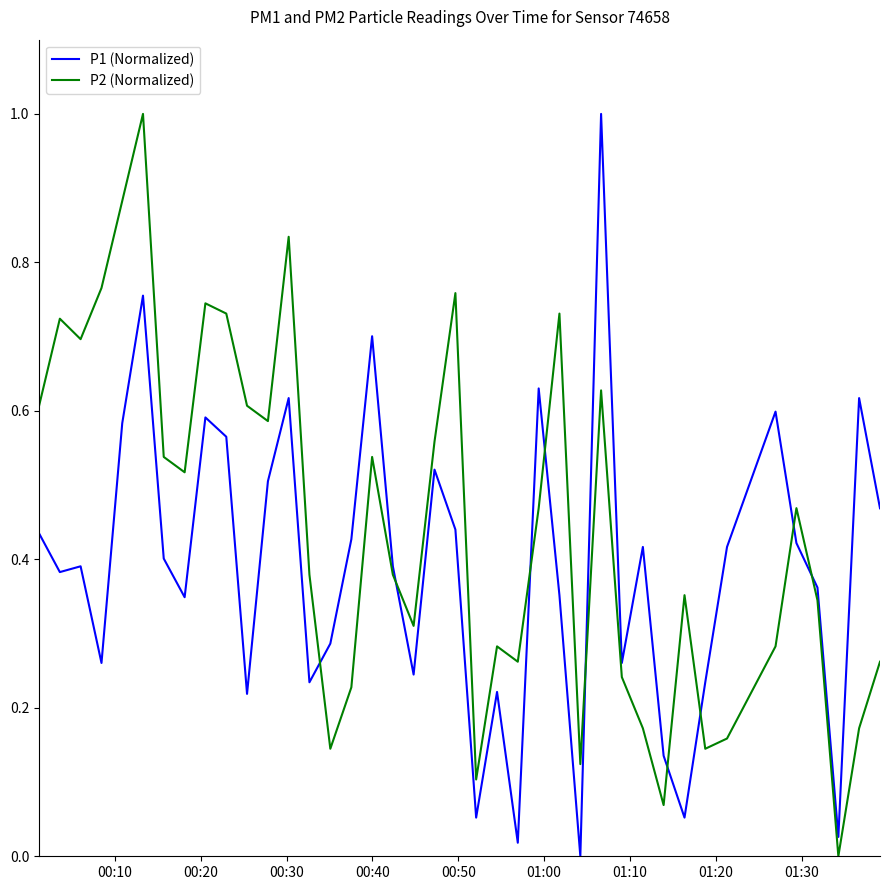

What is the difference between the maximum and minimum values in the P1 (Normalized) series?

1.0